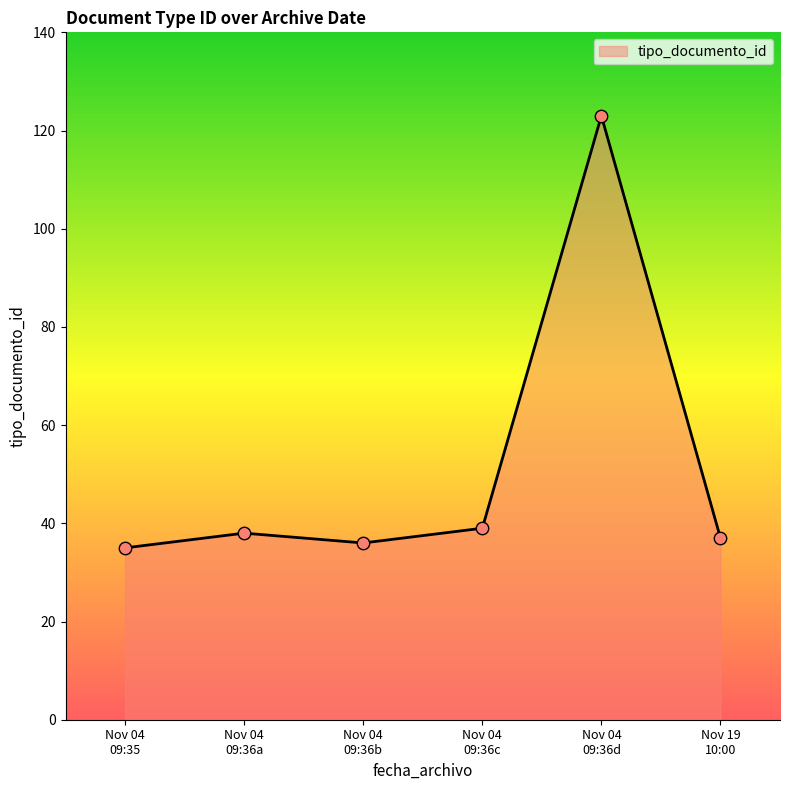

What is the smallest value displayed?

35